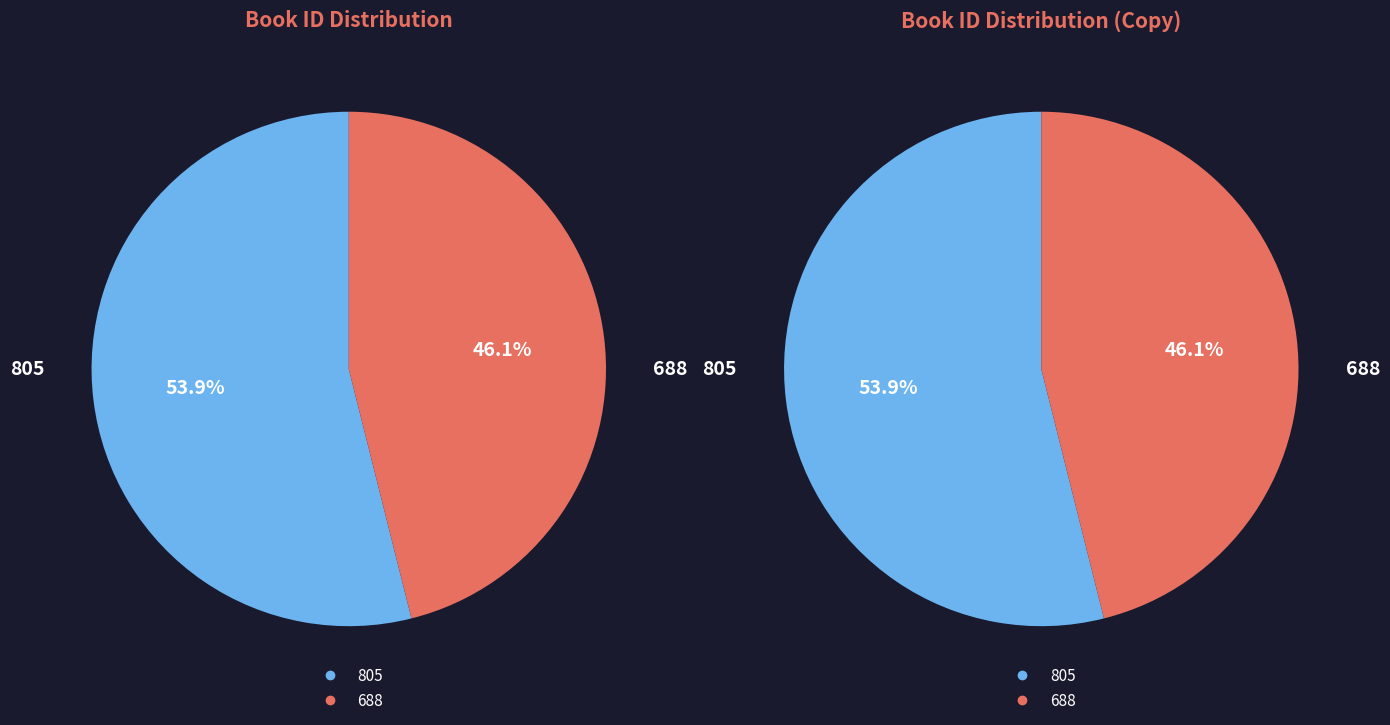

To the nearest percent, what percentage of the pie is 805?

54%